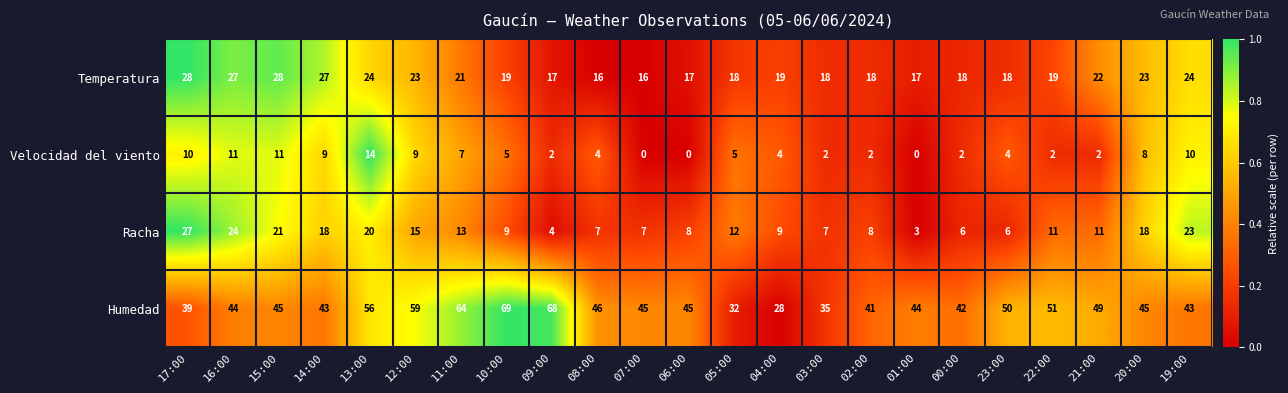

At how many categories does at least one series exceed 0?

23